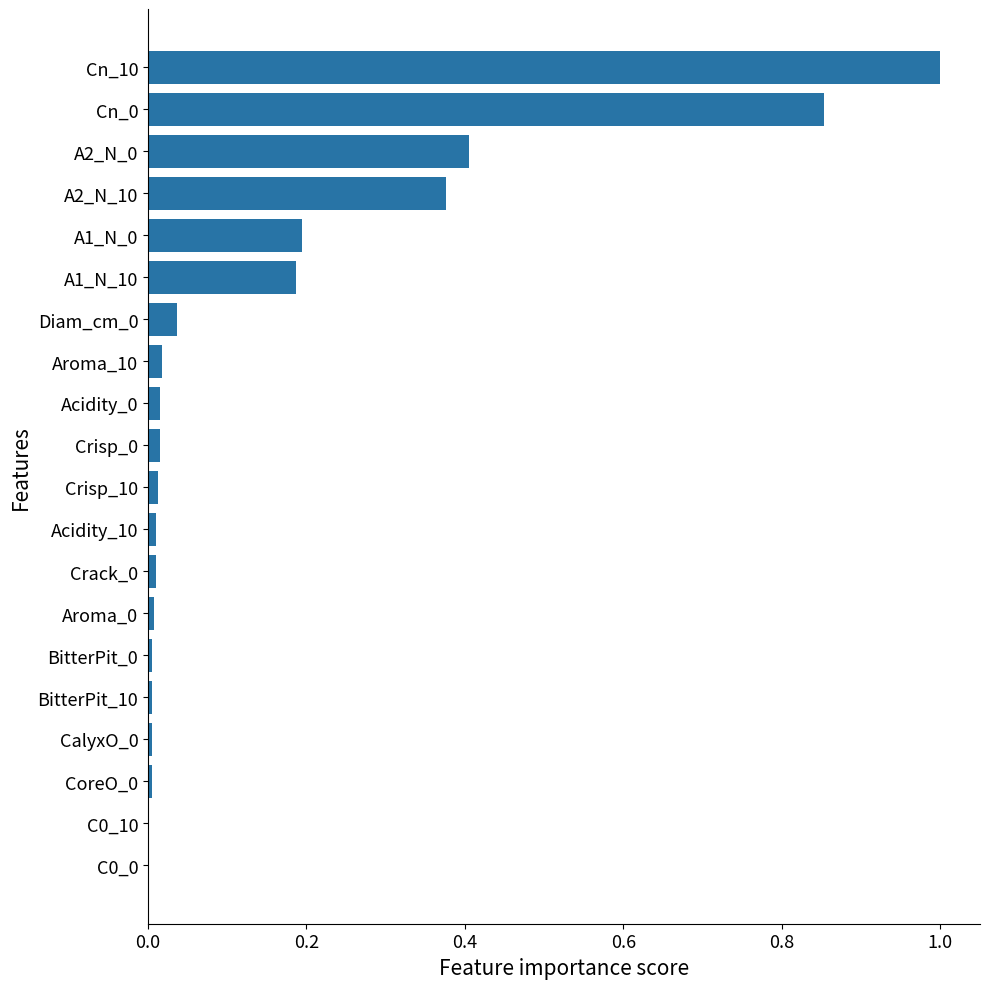

The value at Crack_0 is 0.0. True or false?

True